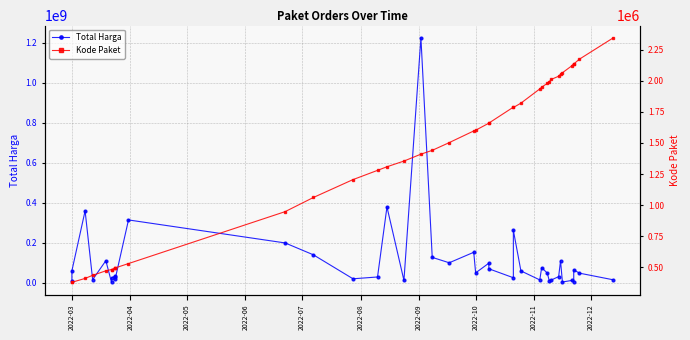

Reading left to right, transcribe all the data shown in this chart.

Total Harga: 6936000	59935000	359500000	15787200	110389990	2395750	23680800	34132505	27720000	21231000	314121780	199200000	139800000	19950000	29000000	379075000	12000000	1224682000	127000000	100000000	152477000	49478000	98000000	70000000	25200000	262118150	59375000	14400000	75920000	48140000	11100000	13442000	30800000	110000000	3825000	11800000	5093000	65000000	48140000	14750000
Kode Paket: 378630	378667	409855	434878	470979	481472	481528	494126	494315	494589	529386	947278	1061266	1205257	1279649	1308563	1354517	1409947	1440709	1502912	1597005	1602603	1659185	1659934	1788370	1785781	1820441	1935089	1949122	1980186	1993460	2011140	2037404	2053931	2065183	2121450	2139573	2135660	2174549	2346755